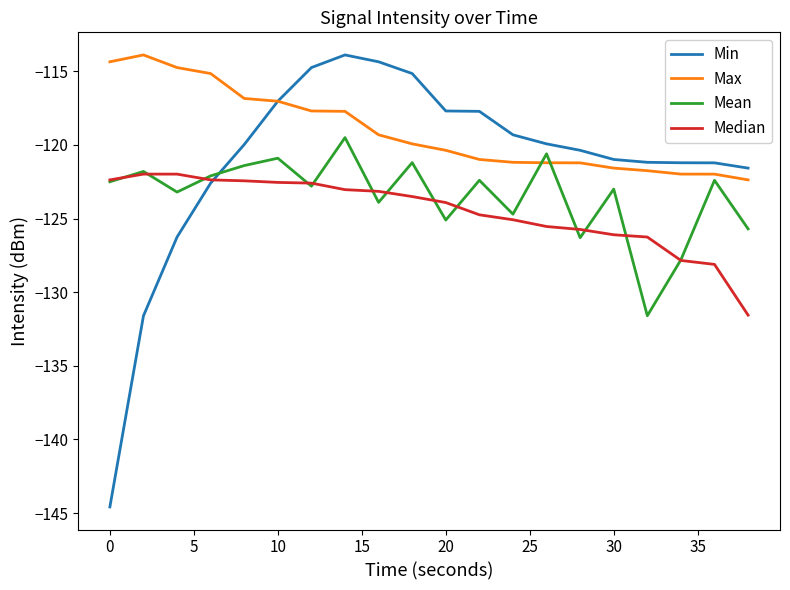

What is the sum of all Median values?

-2490.9